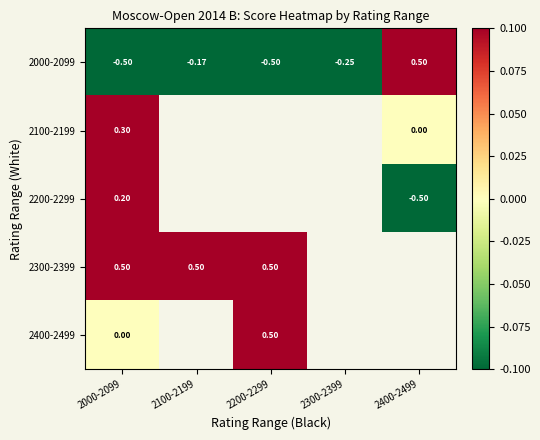

What is the difference between the maximum and second lowest values in the 2000-2099 series?

1.0